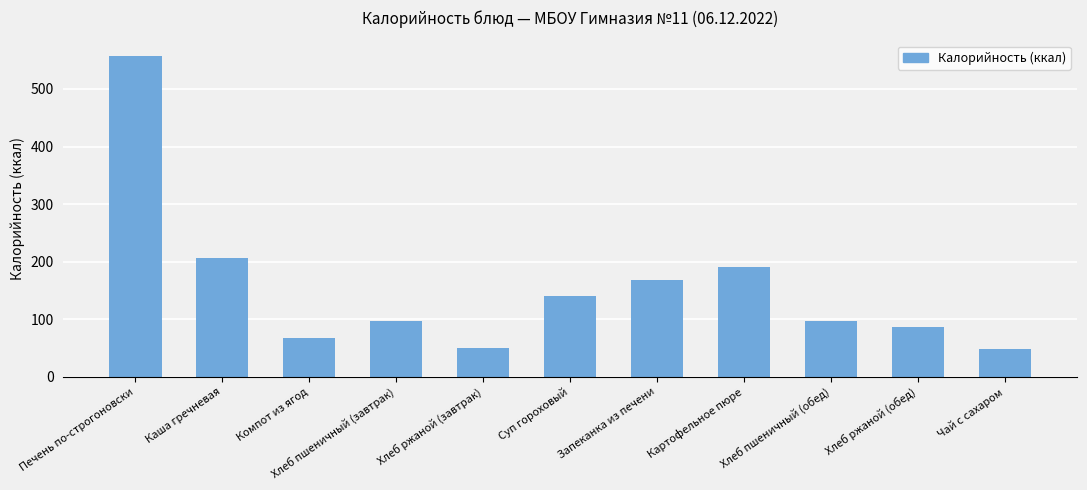

Is it true that the value at Хлеб ржаной (обед) is 35.7?

False